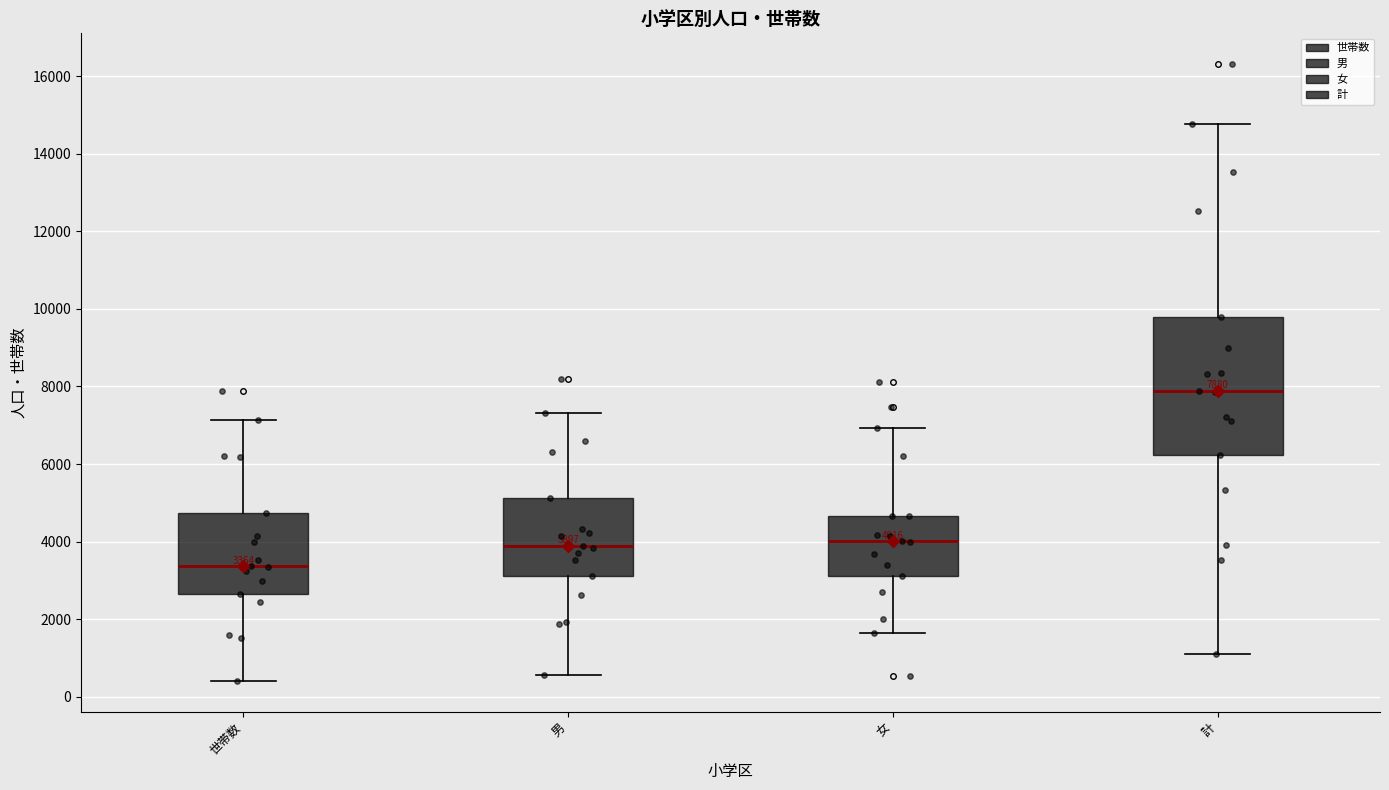

Comparing the boxes themselves (not the whiskers), which one is the tallest?

計